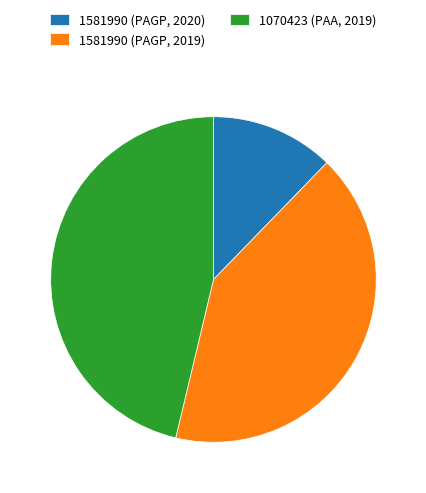

Which slice is the smallest?

1581990 (PAGP, 2020)